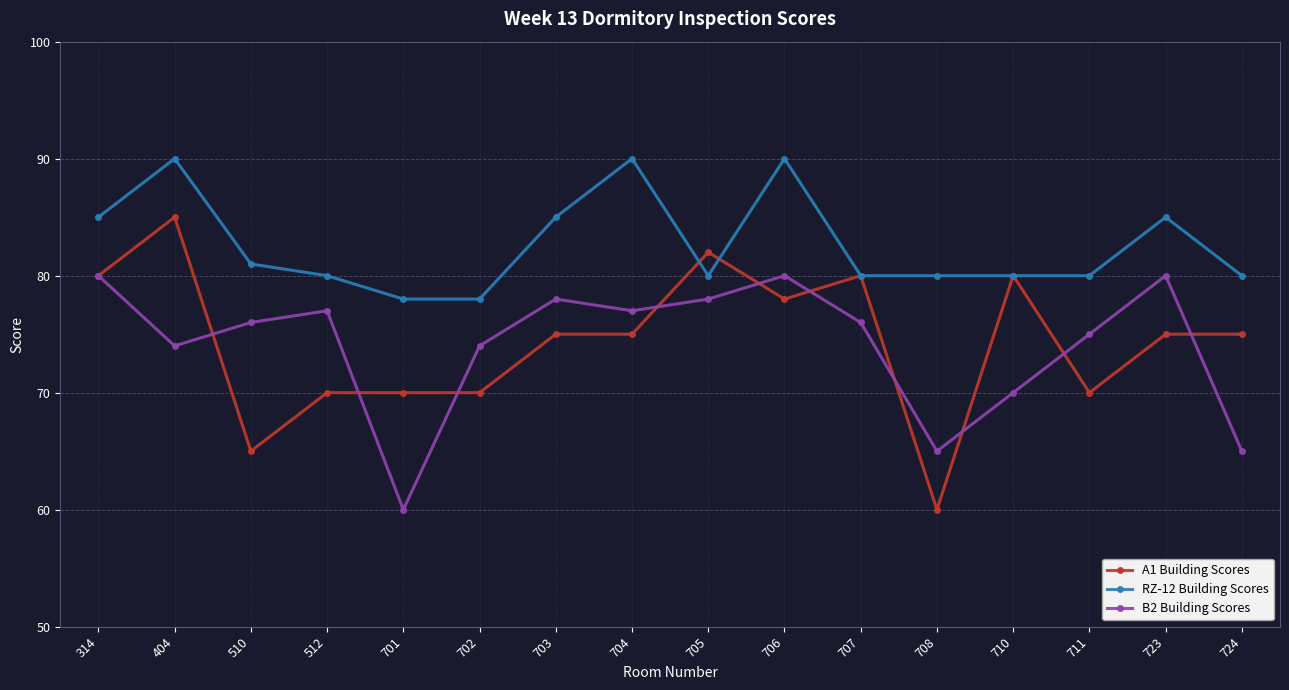

Rank the series at 704 from lowest to highest value.

A1 Building Scores, B2 Building Scores, RZ-12 Building Scores